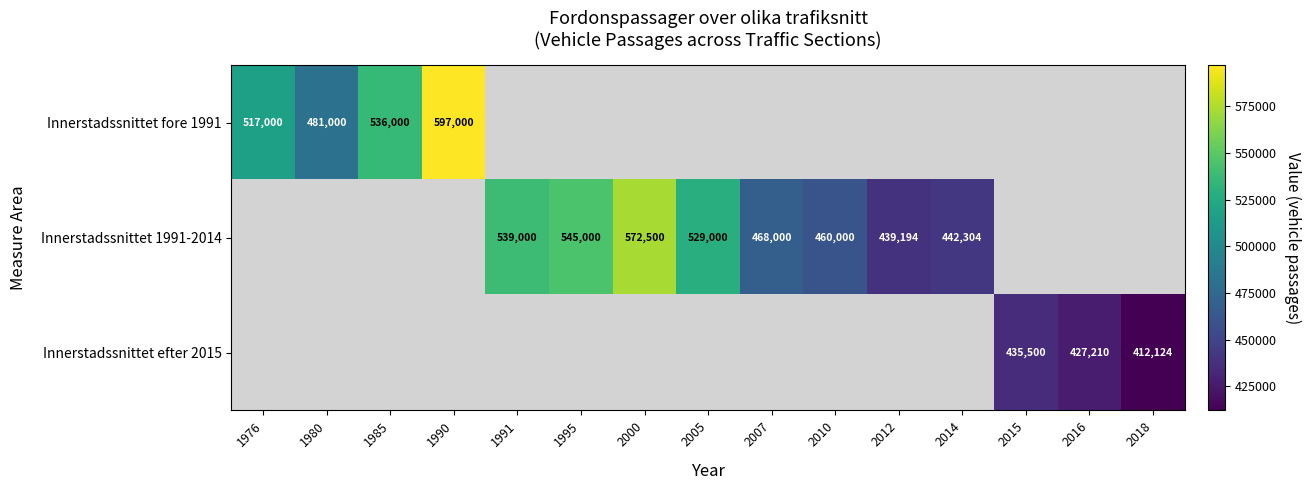

True or false: Innerstadssnittet fore 1991 has a value of 597000 at 1990.

True